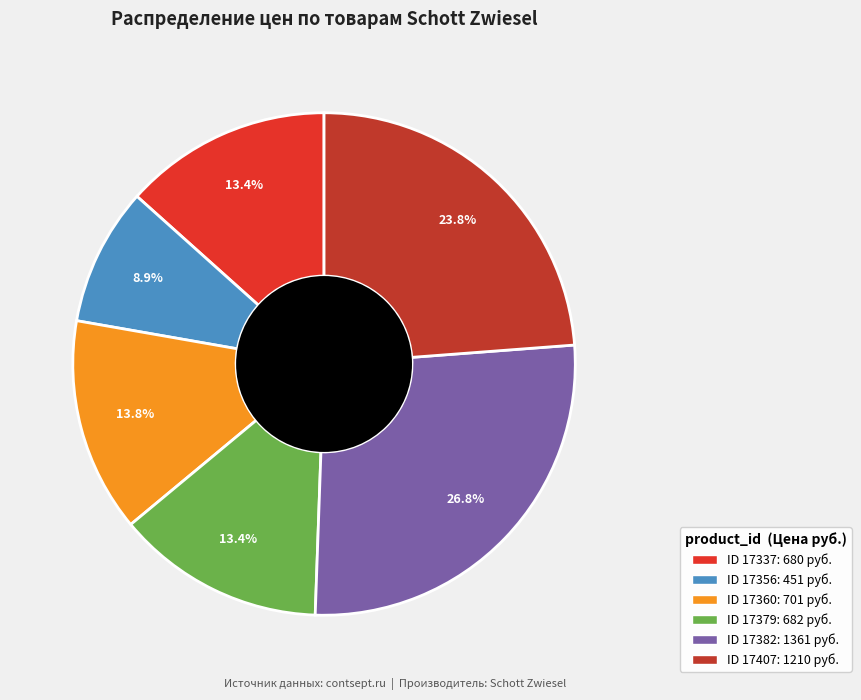

Count the number of slices in the pie.

6